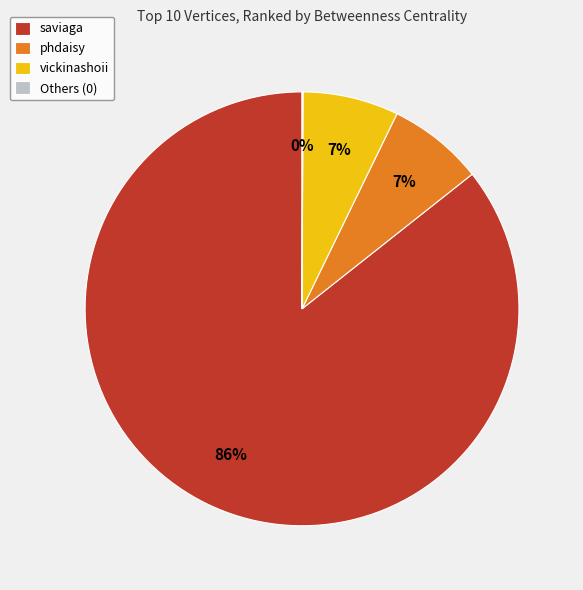

What is the majority slice?

saviaga